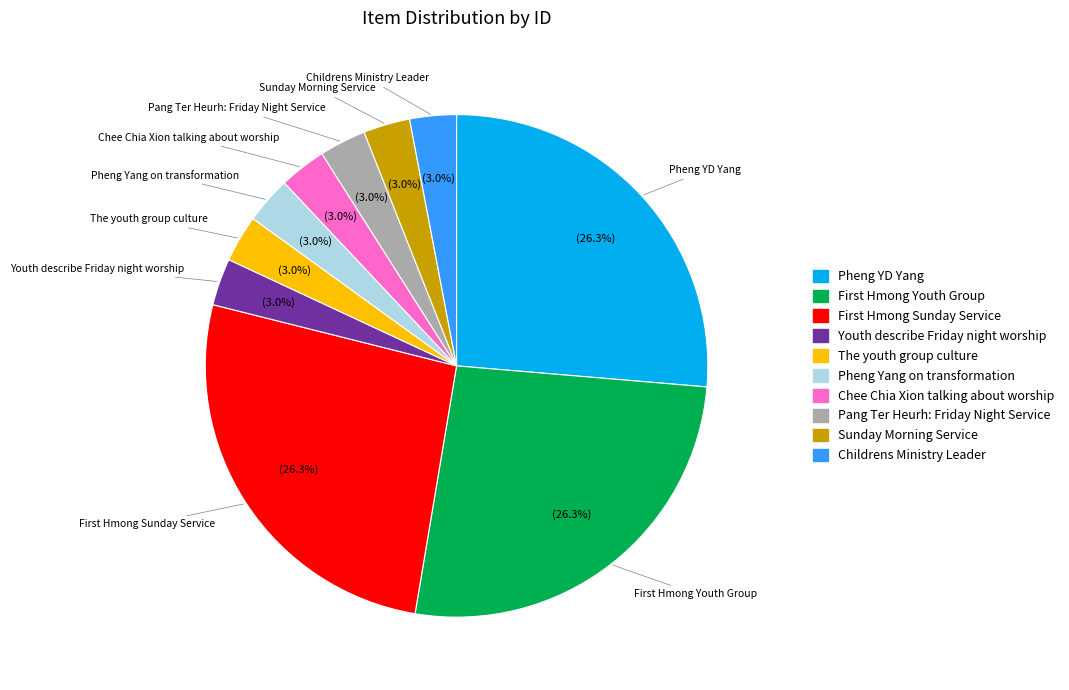

Count the number of slices in the pie.

10